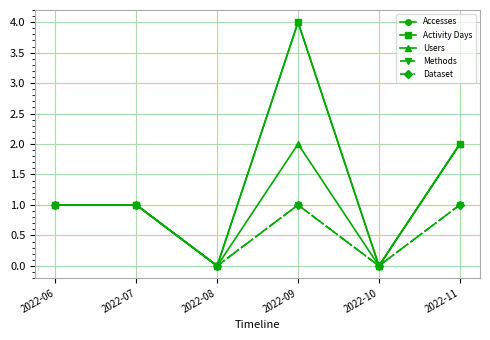

What is the total value across all series at 2022-06?

5